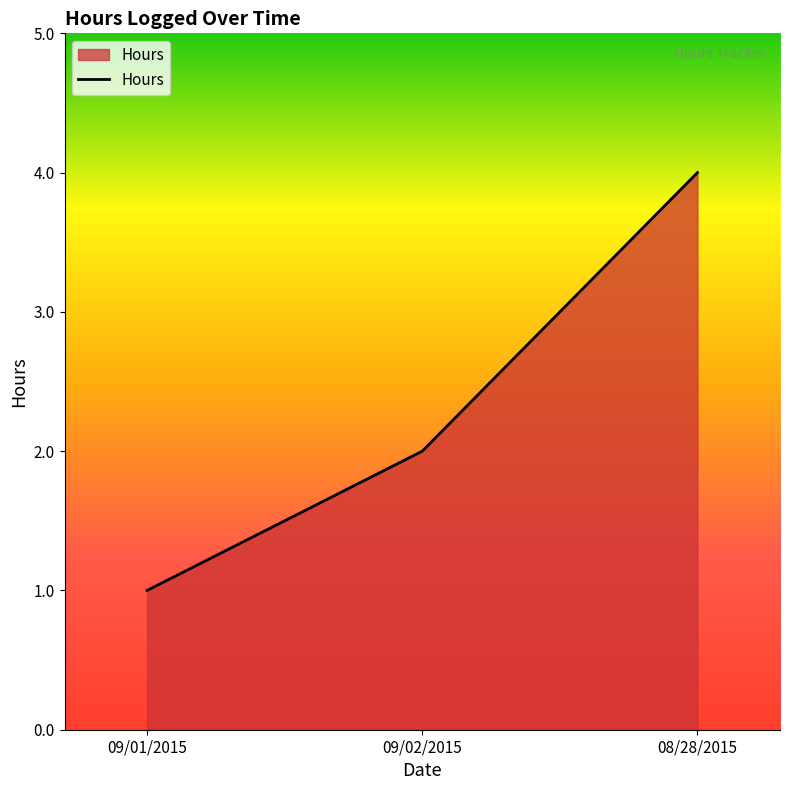

Reading right to left, what are all the values shown in this chart?

08/28/2015=4	09/02/2015=2	09/01/2015=1